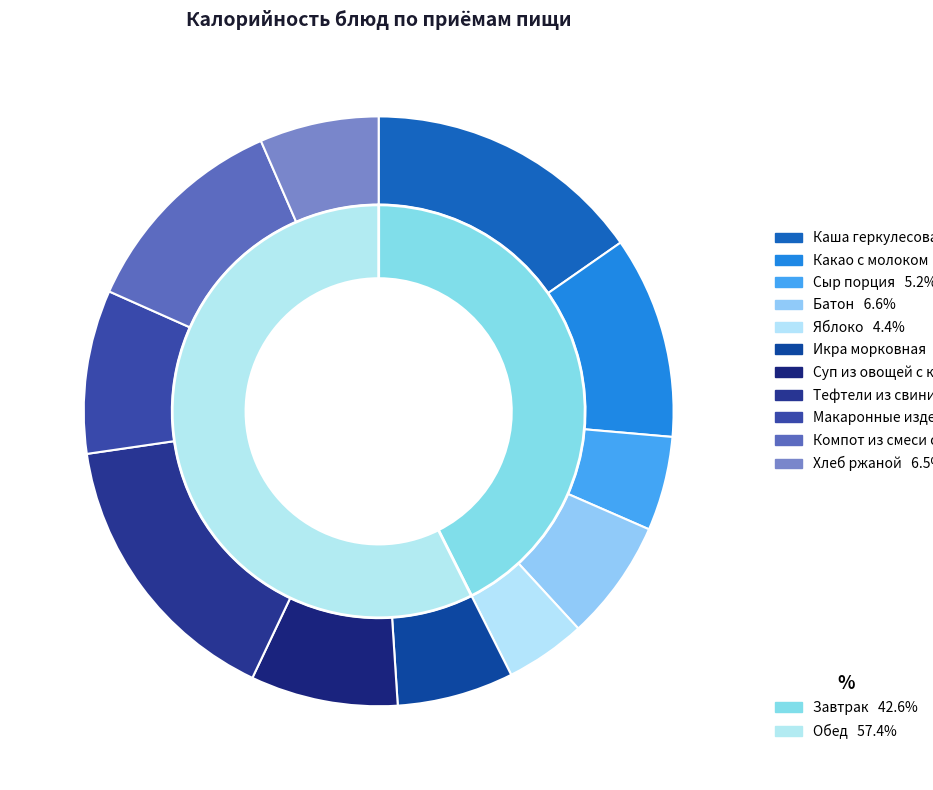

To the nearest percent, what portion does Какао с молоком represent?

11%